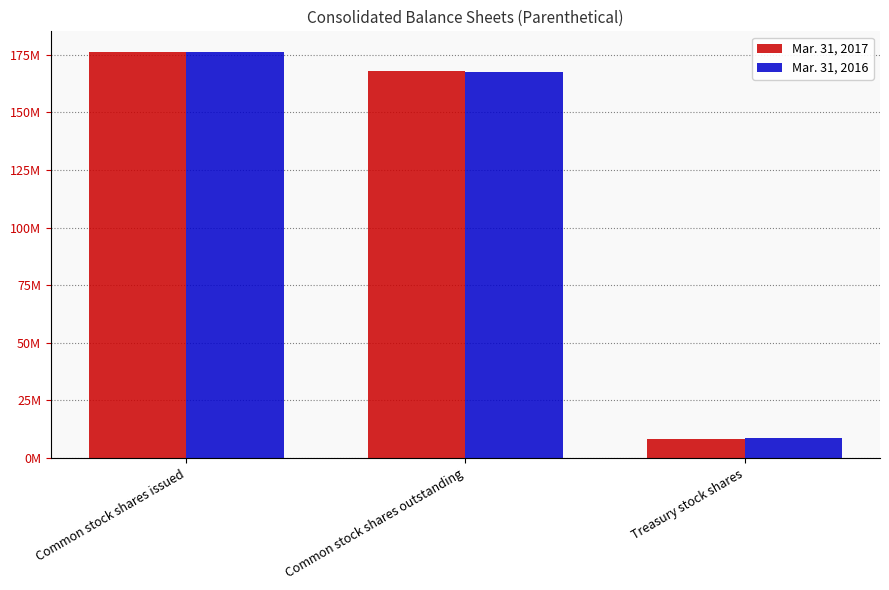

Reading left to right, extract all data points from this chart.

Mar. 31, 2017: 176369000	167930000	8439000
Mar. 31, 2016: 176369000	167492000	8876000